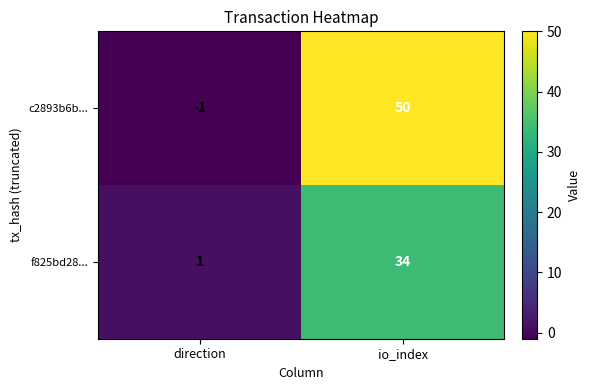

Which series changed the most between direction and io_index?

c2893b6b...